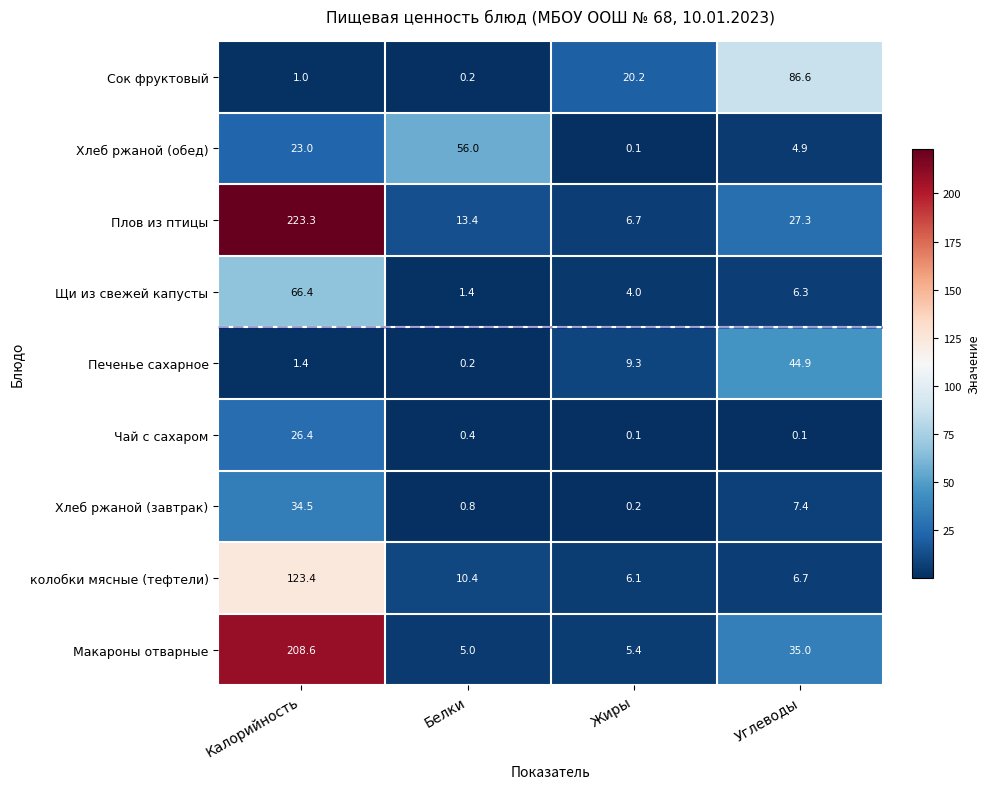

The Щи из свежей капусты series shows 18.6 at Калорийность. True or false?

False